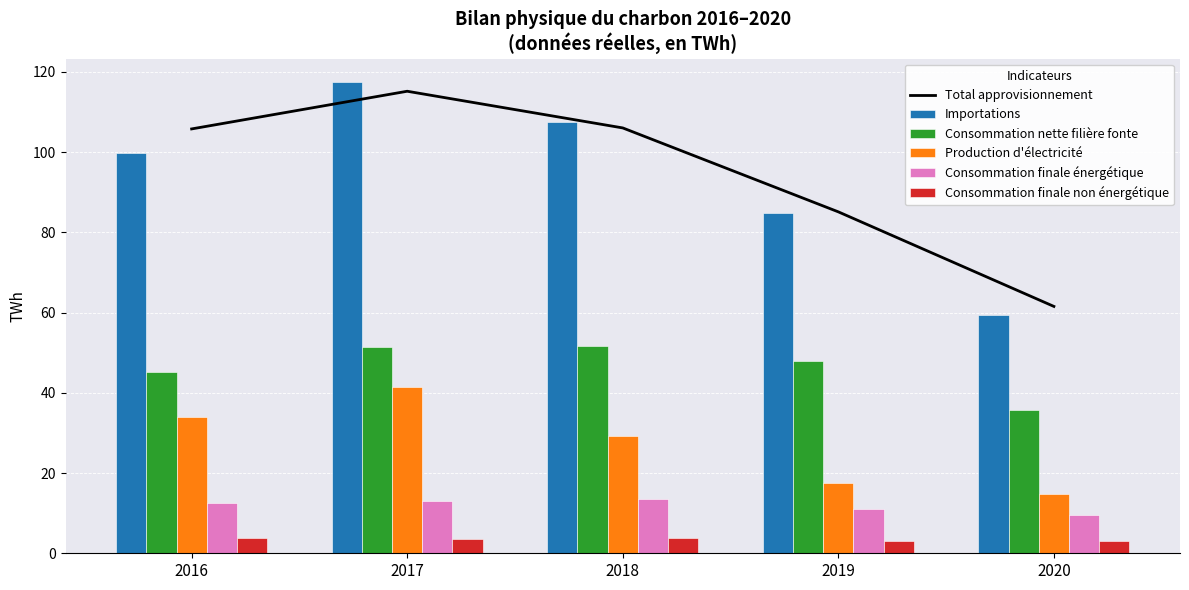

Which series has the largest range (max minus min)?

Importations